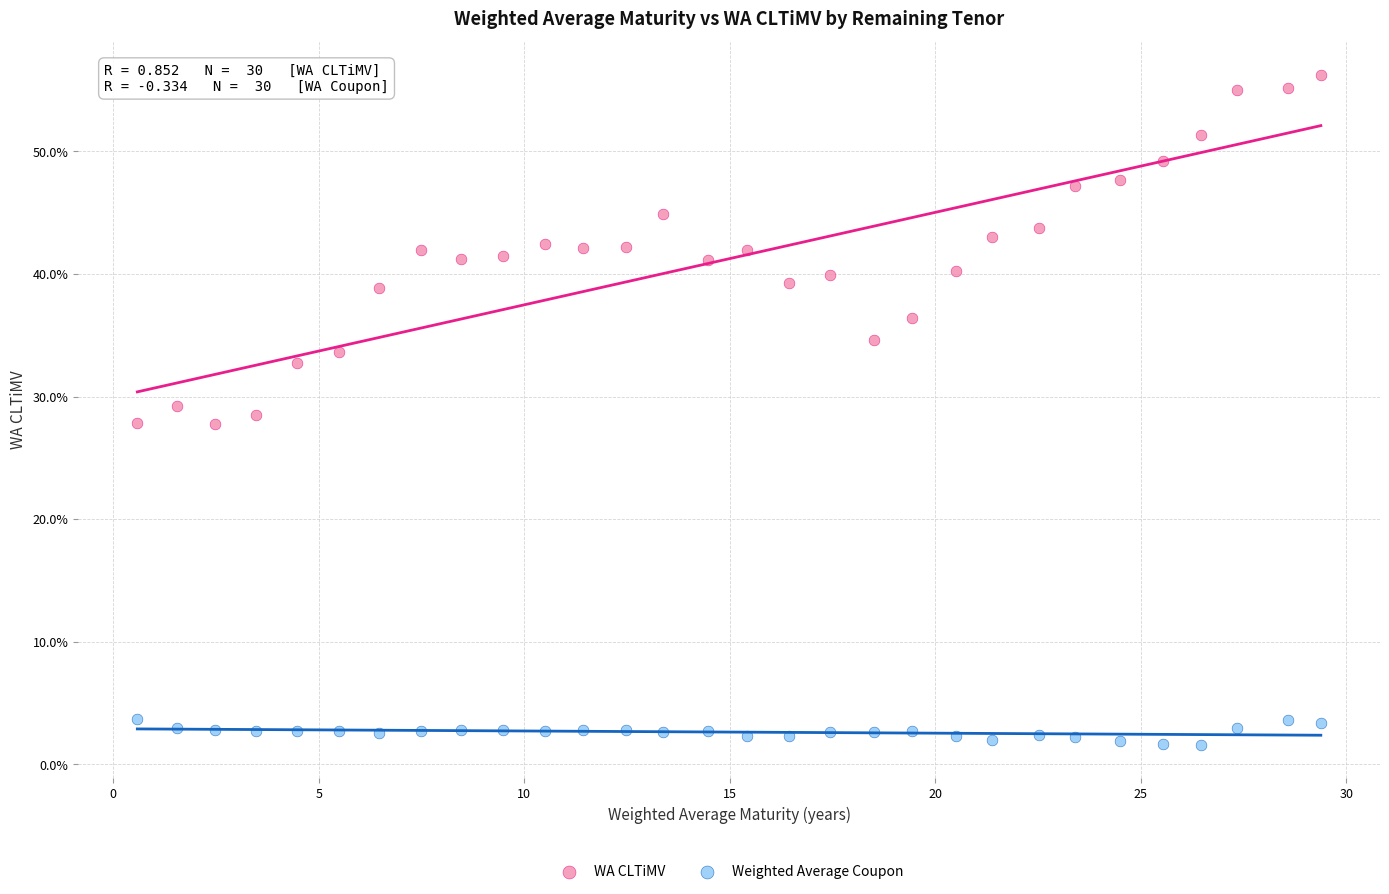

What are all the series names shown in the legend?

WA CLTiMV, Weighted Average Coupon